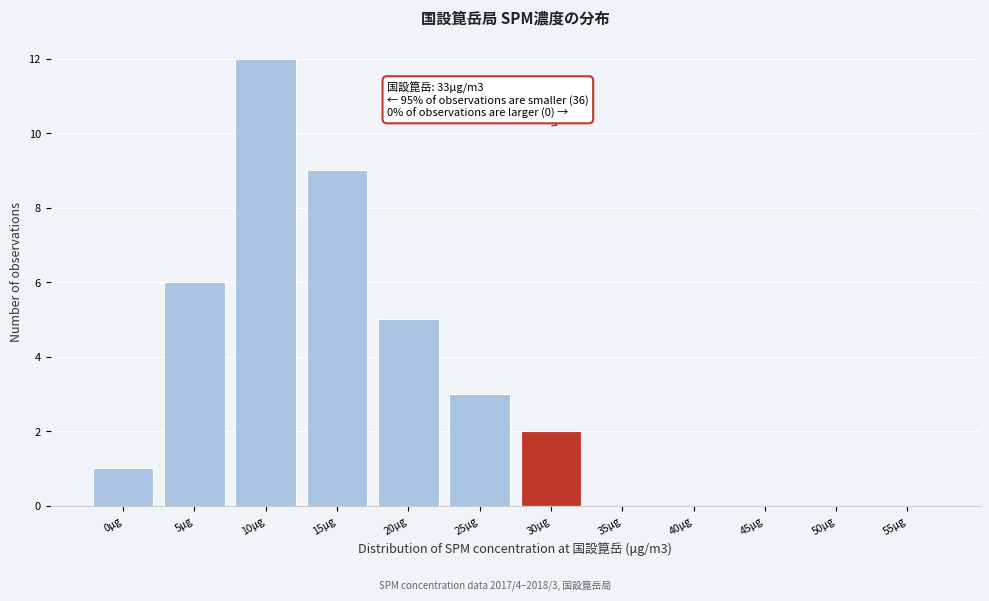

Reading right to left, what are all the values shown in this chart?

55μg=0	50μg=0	45μg=0	40μg=0	35μg=0	30μg=2	25μg=3	20μg=5	15μg=9	10μg=12	5μg=6	0μg=1